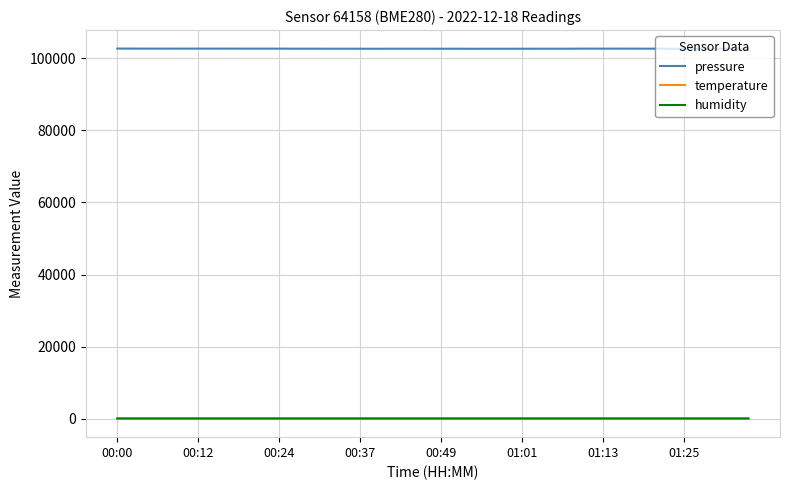

What is the maximum value shown in the chart?

102704.5